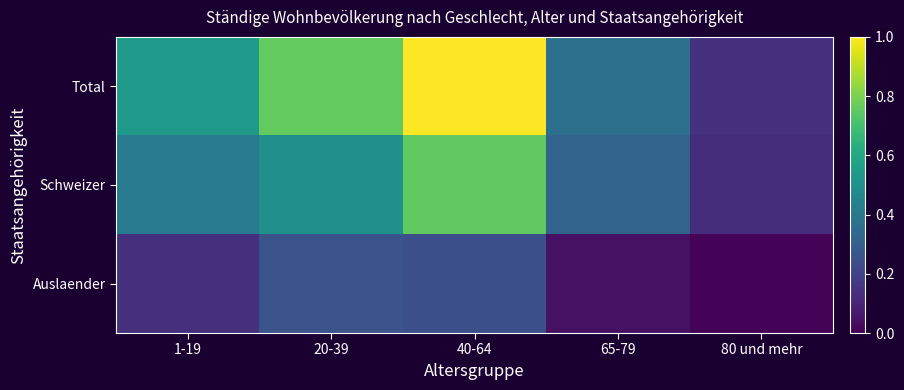

Count the number of data series in this chart.

3